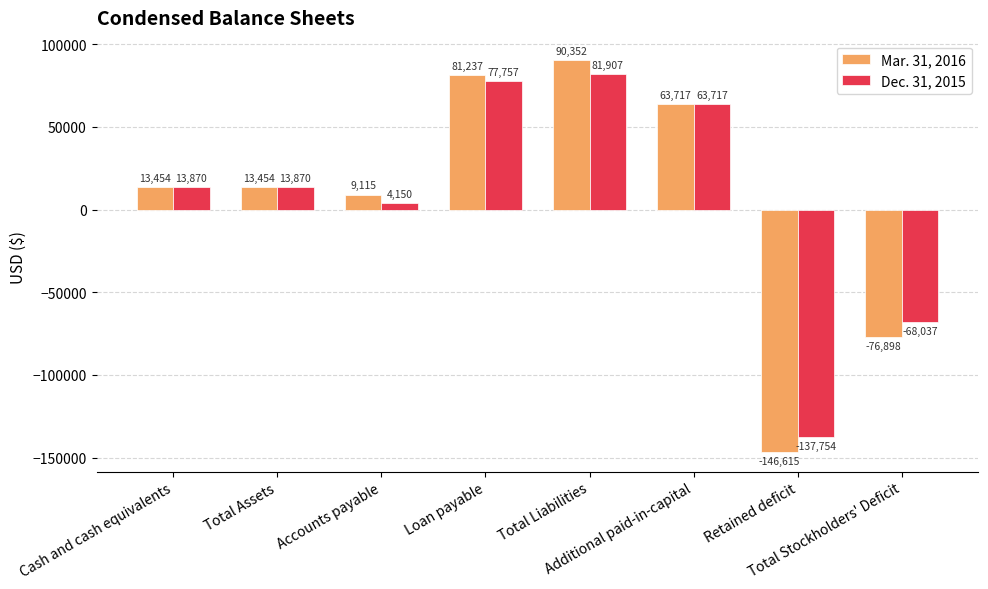

How many groups of bars are there?

8